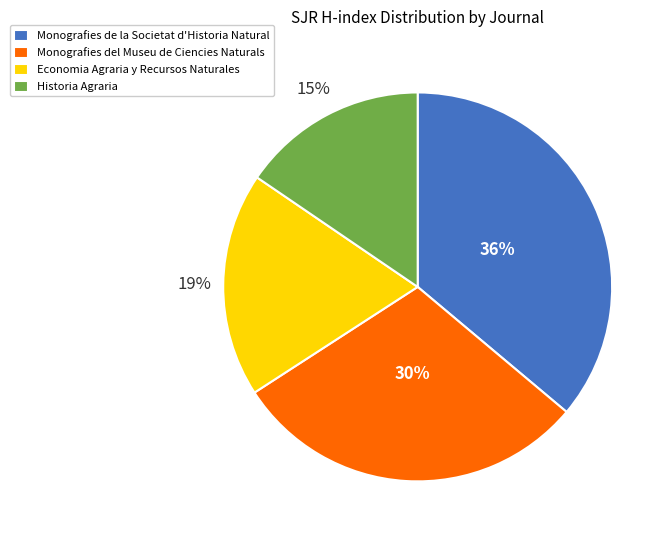

Does any single category account for the majority?

No